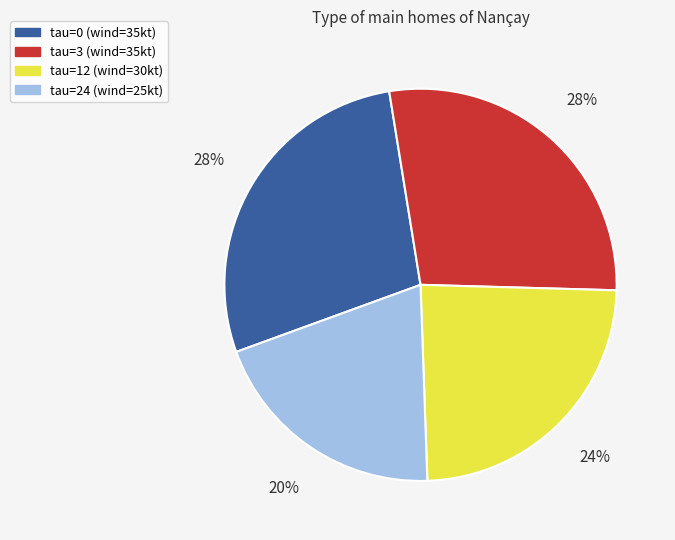

How many segments does this pie chart have?

4